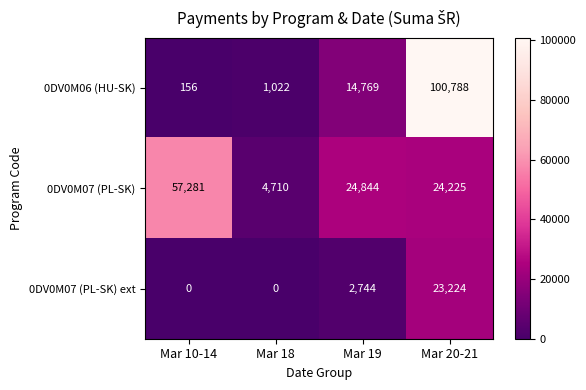

At Mar 18, list the series in order from smallest to largest.

0DV0M07 (PL-SK) ext, 0DV0M06 (HU-SK), 0DV0M07 (PL-SK)